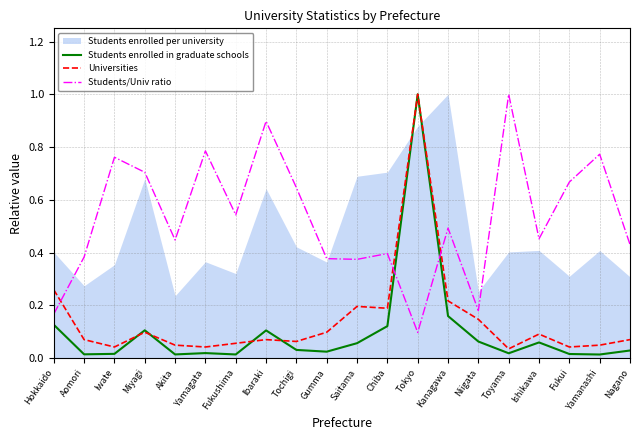

Which series has the largest total across all categories?

Students/Univ ratio